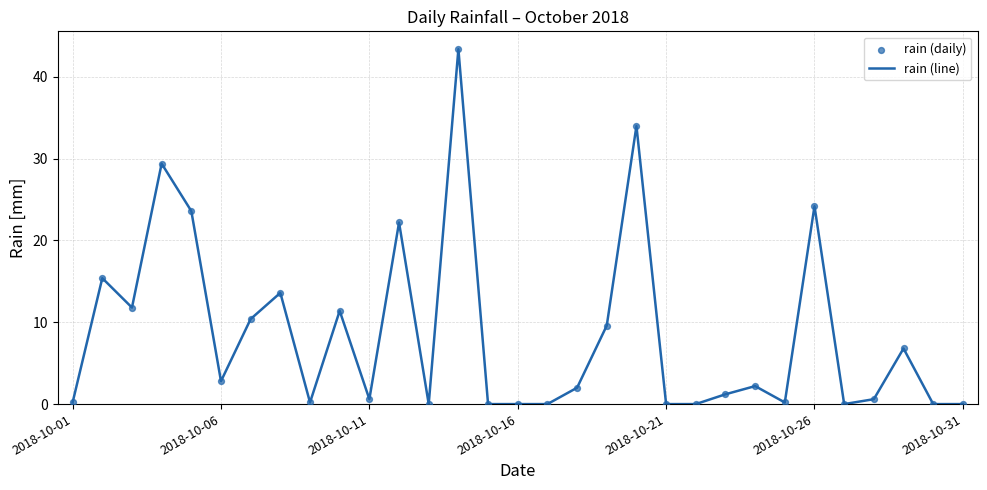

What is the maximum value shown in the chart?

43.4